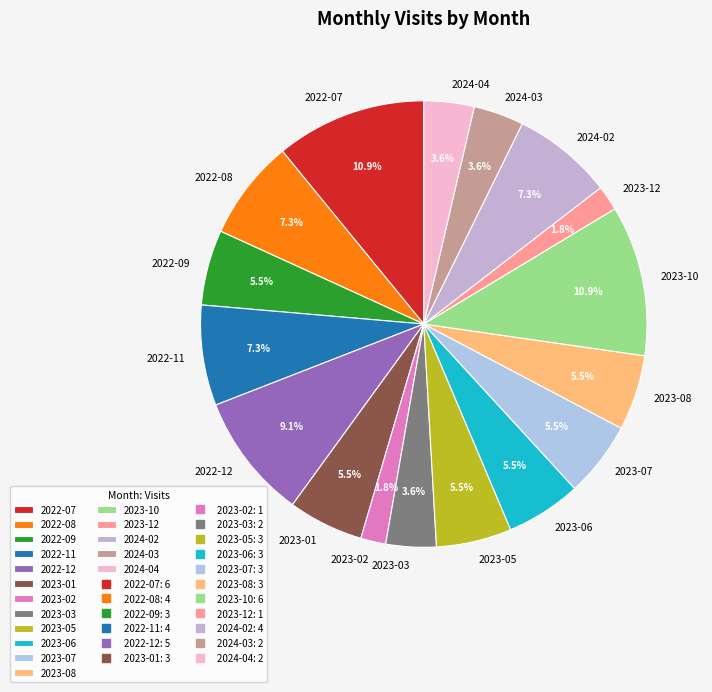

True or false: 2023-05 accounts for 17% of the total.

False